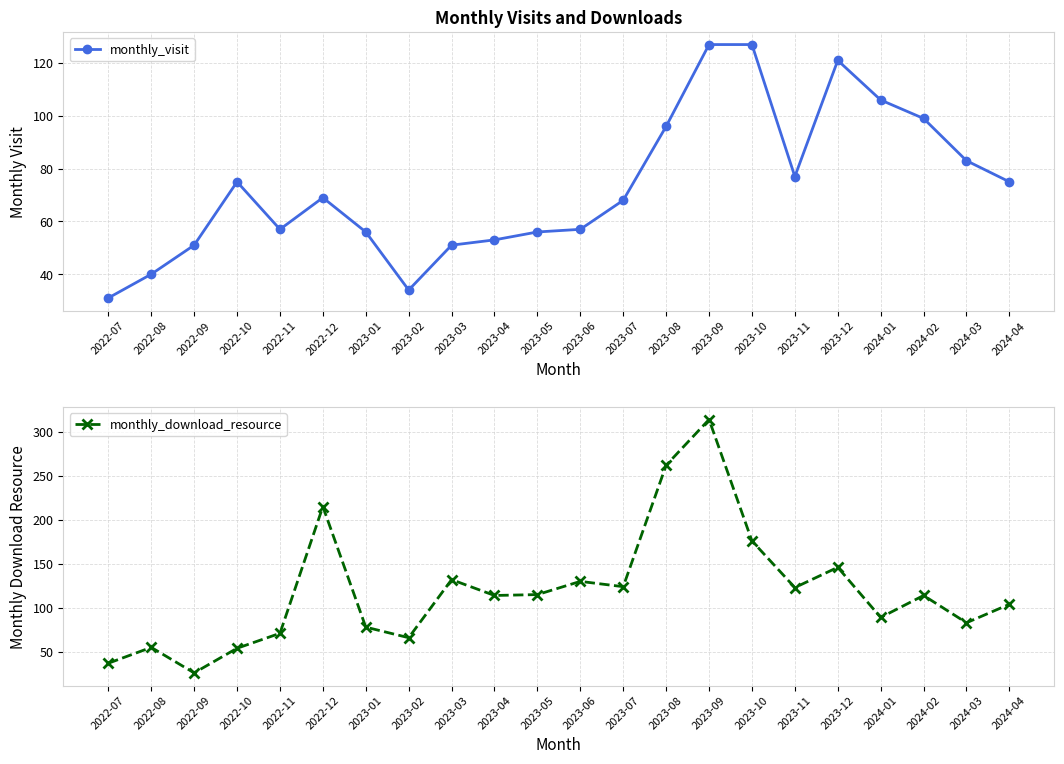

Between 2023-10 and 2023-04, which is larger?

2023-10